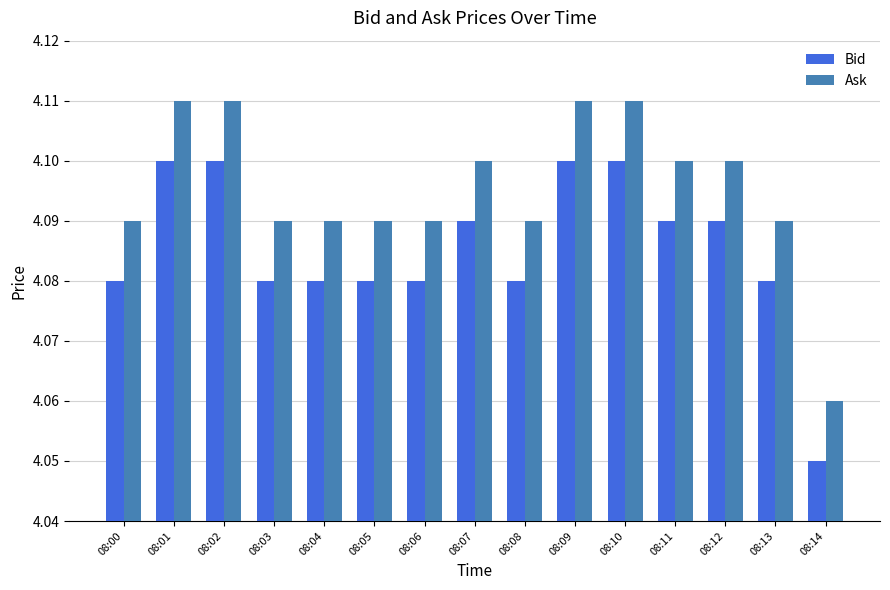

How many distinct data groups are displayed?

2